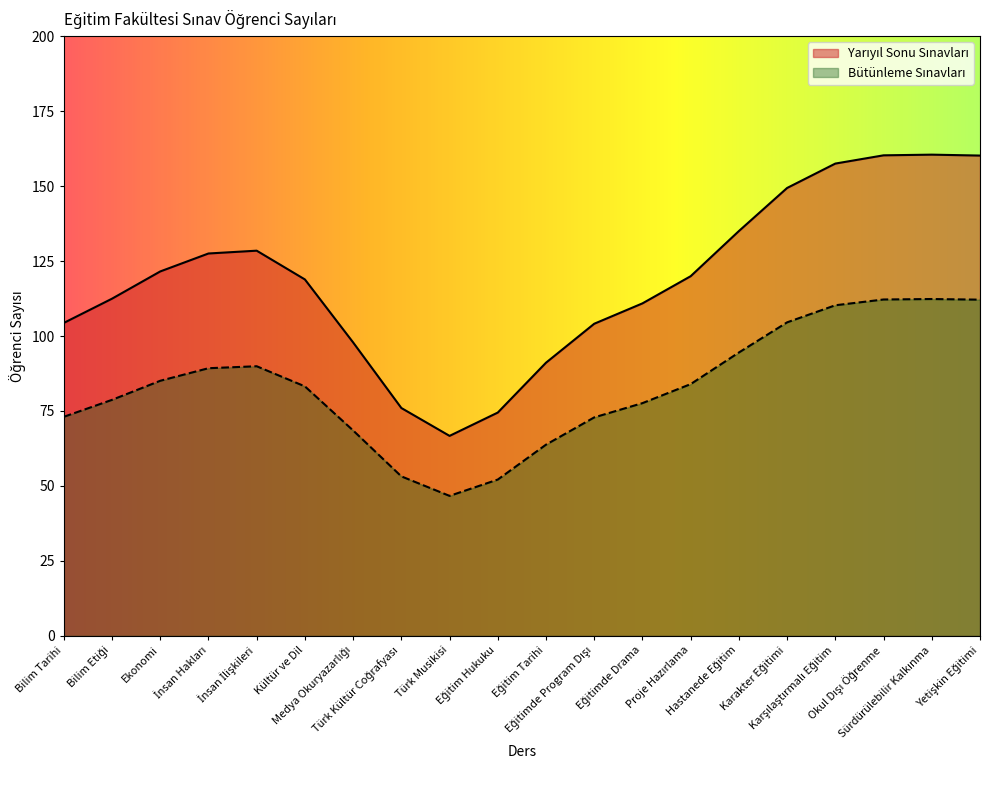

What is the smallest value displayed?

46.7